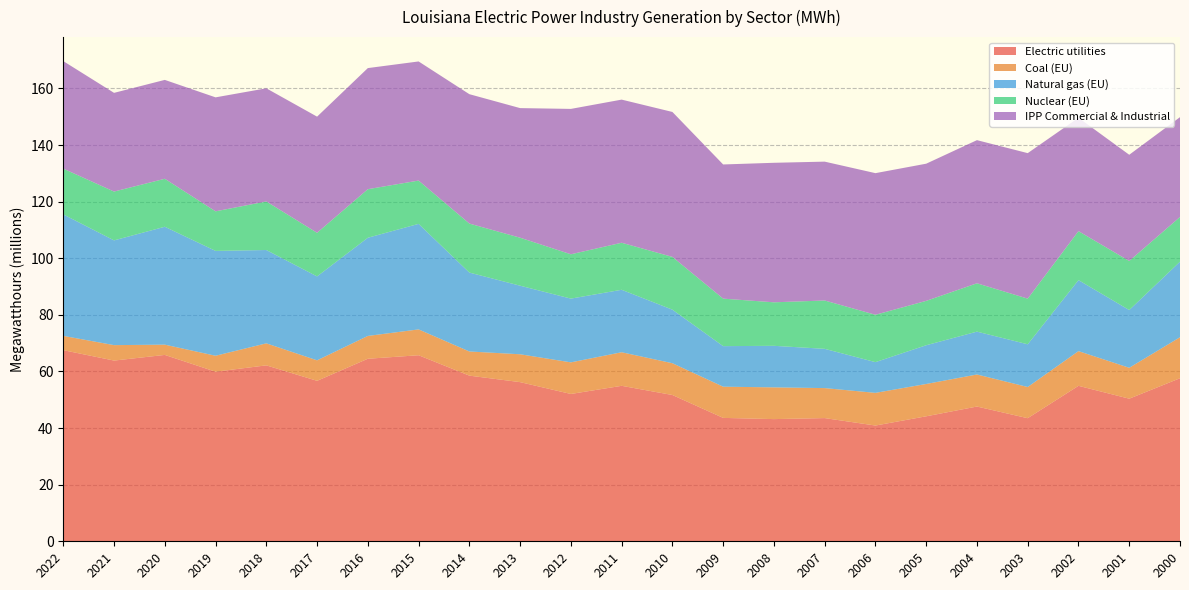

Reading left to right, what are all the values shown in this chart?

Electric utilities: 67520179	63844970	65841200	59912296	62152041	56686344	64485745	65729889	58518271	56226016	52048167	54924000	51680682	43591889	43164448	43523037	40891159	44157533	47603602	43485059	54921960	50378001	57601142
Coal (EU): 5049086	5453800	3626416	5633125	7780027	7240466	8061796	9124782	8537588	9842768	11163277	11860056	11226380	11024590	11212908	10596391	11544776	11415901	11324239	11020325	12258694	10917220	14484315
Natural gas (EU): 42918035	37005734	41652855	37044758	32969918	29648698	34690153	37283067	27877966	24227349	22524931	22070622	18924155	14325223	14679719	13872177	10854016	13687514	15138928	15093742	25085994	20402402	26695995
Nuclear (EU): 16164721	17248674	16949587	13981335	17152582	15409745	17151826	15300736	17311330	16954394	15659132	16614975	18639347	16782077	15370988	17077572	16735448	15676353	17079981	16126322	17305328	17336135	15795739
IPP Commercial & Industrial: 37984670	34870343	34932572	40262466	39976443	41032869	42783058	42082465	45711131	45784161	51359539	50566737	51204258	47401787	49288693	49055292	50030670	48459345	50568707	51399981	40049003	37516381	35264493